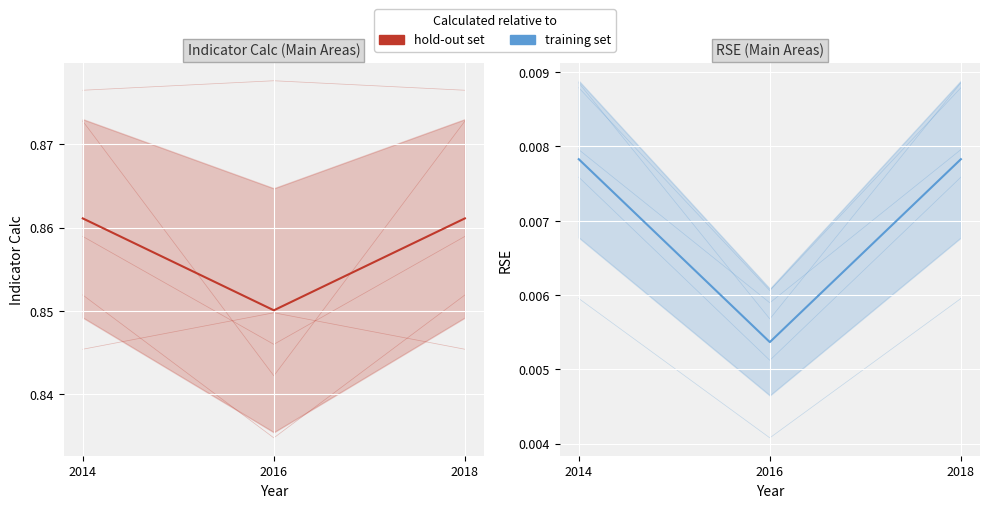

Which category has the lowest value in the training set series?

2016